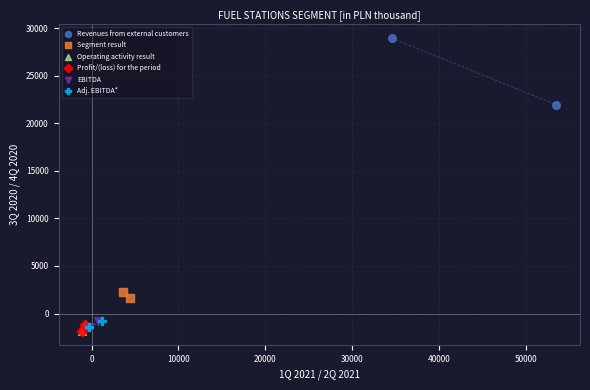

Which series has the widest spread of Y values?

Revenues from external customers